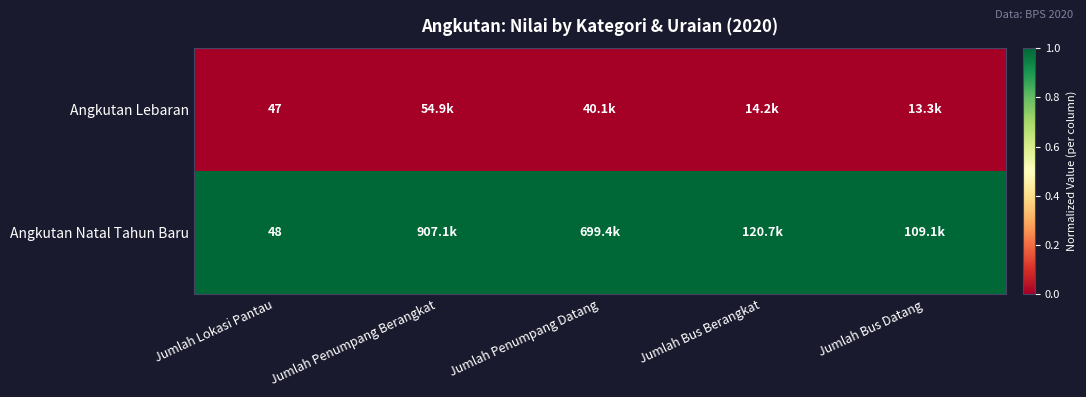

Where is Angkutan Natal Tahun Baru nearest to the value 1?

Jumlah Lokasi Pantau